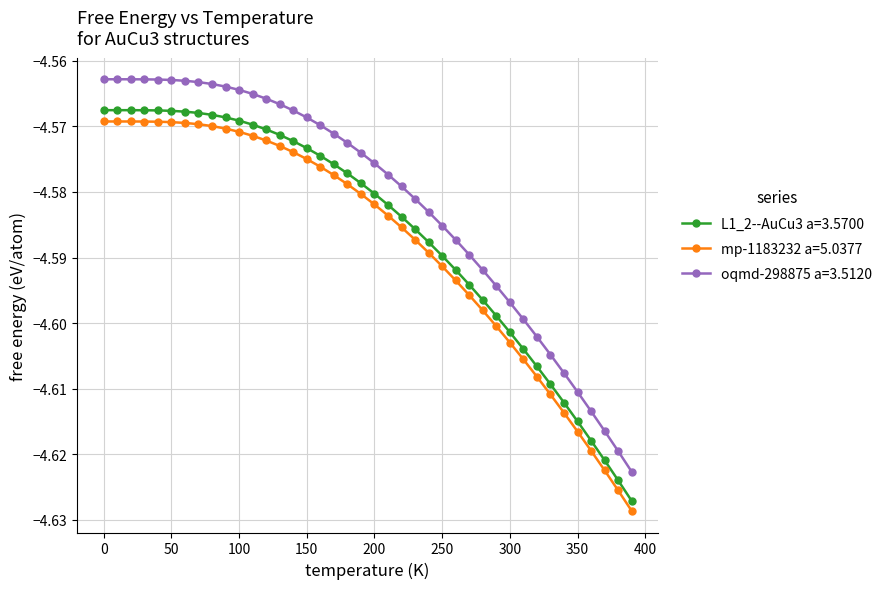

Which series has the largest total across all categories?

oqmd-298875 a=3.5120